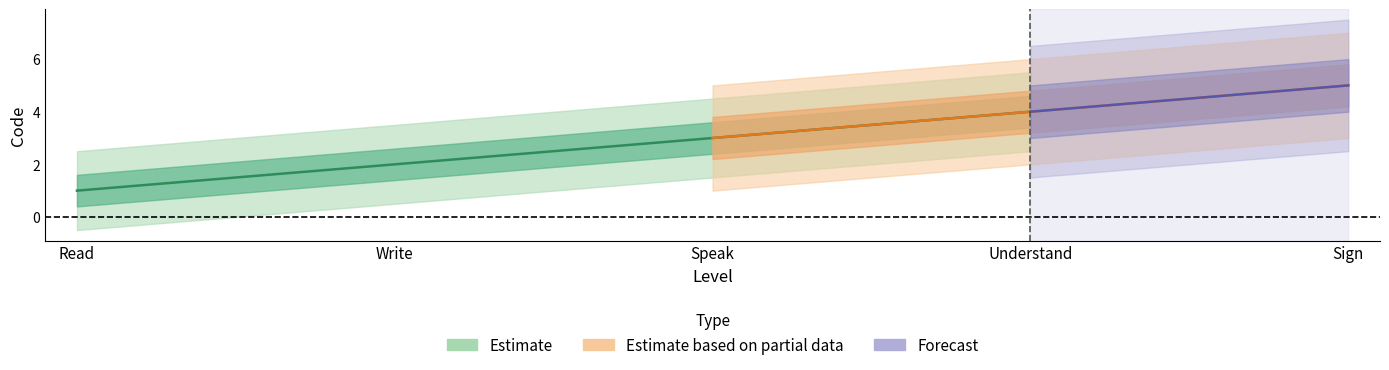

Where is Estimate based on partial data nearest to the value 3?

Speak